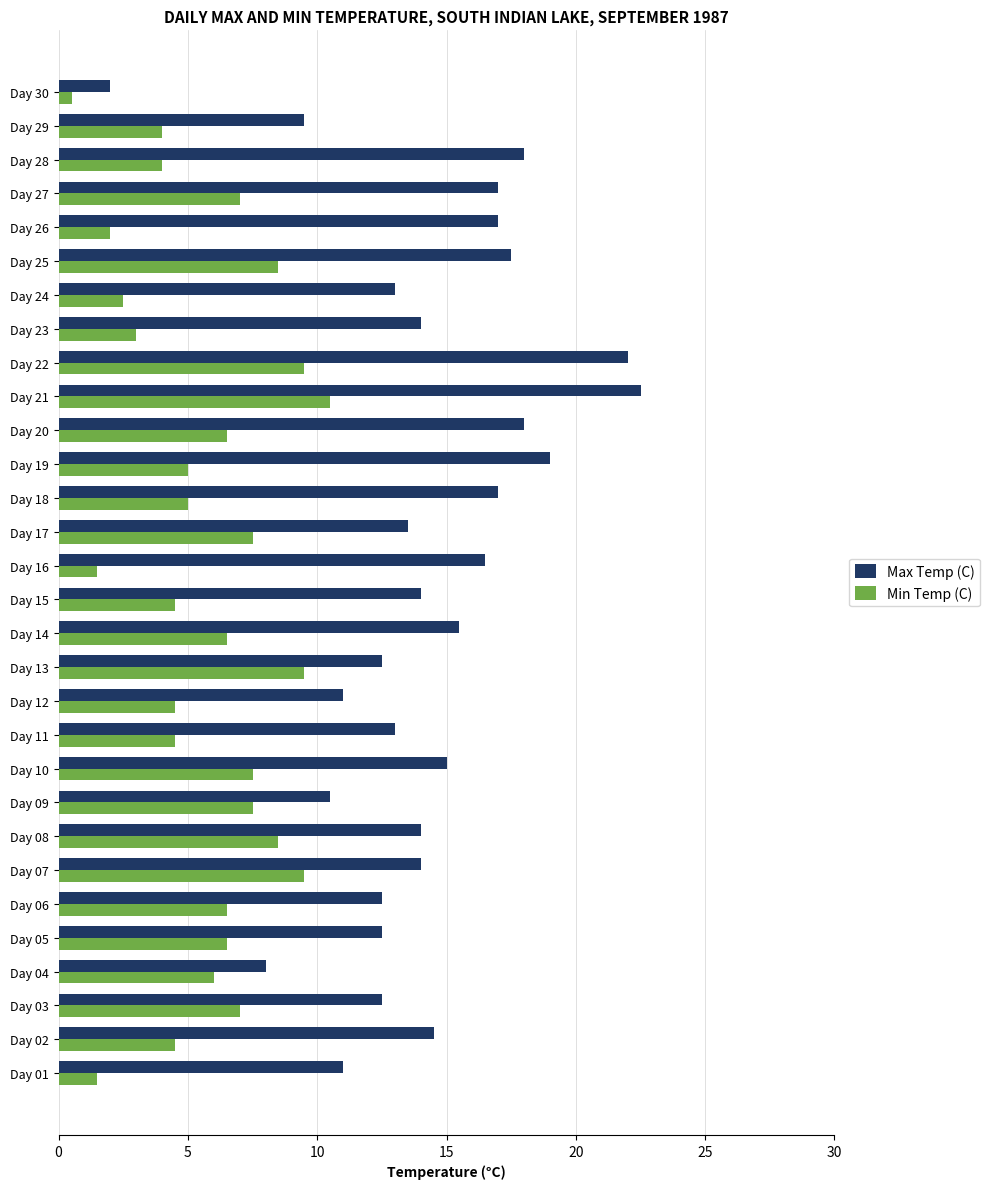

True or false: Min Temp (C) has a value of 1.9 at Day 14.

False